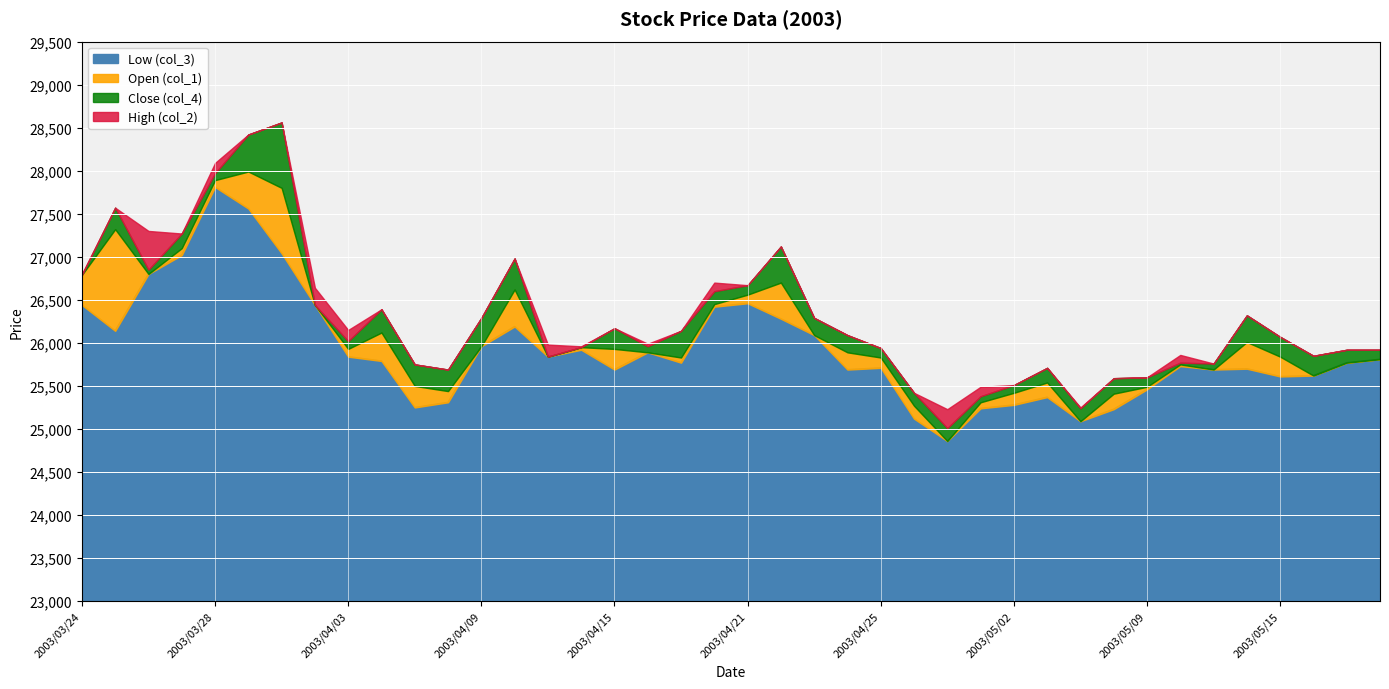

Which category has the highest value in the Low (col_3) series?

2003/03/28